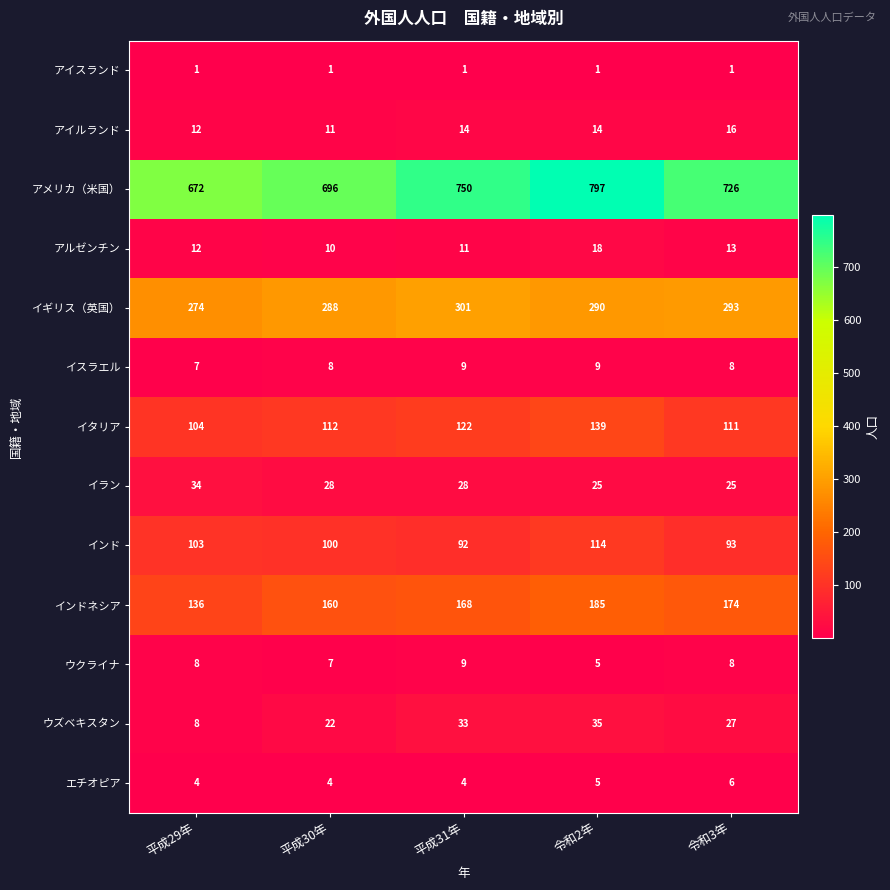

The エチオピア series shows 1 at 平成30年. True or false?

False